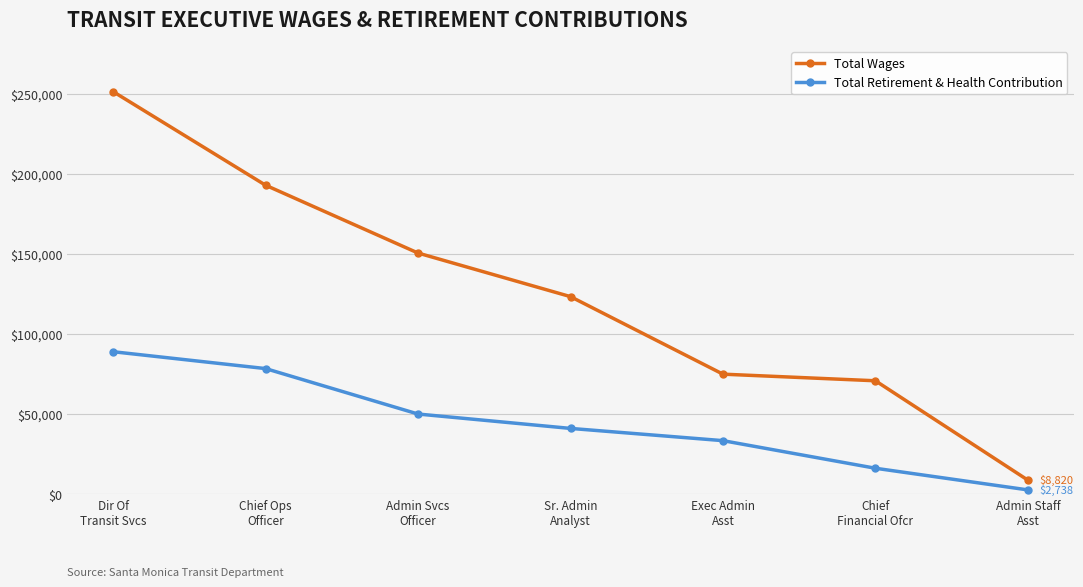

What is the approximate value of Total Retirement & Health Contribution at Admin Staff
Asst, to the nearest 10?

2740